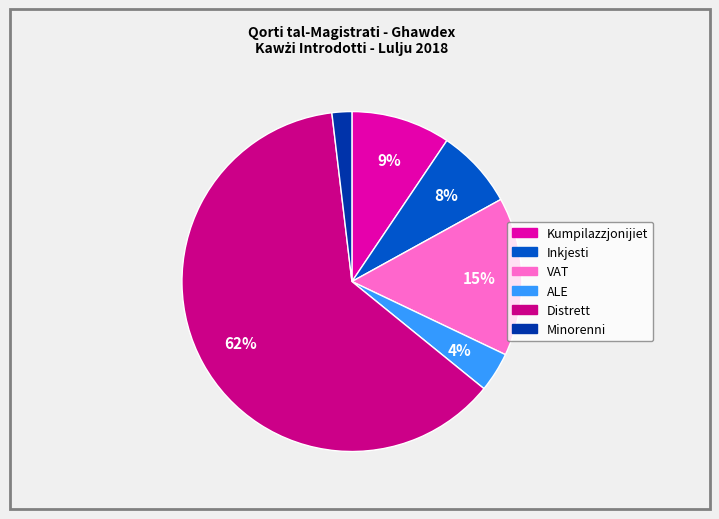

Rank the categories by value from lowest to highest.

Minorenni, ALE, Inkjesti, Kumpilazzjonijiet, VAT, Distrett